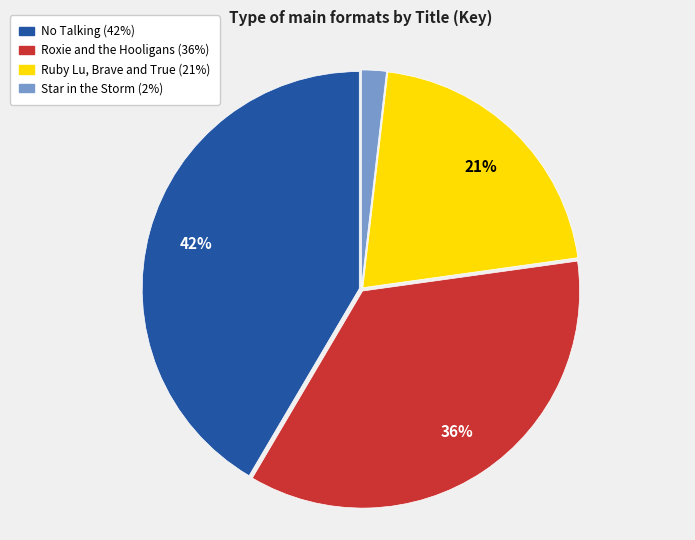

Combined, do Star in the Storm and Ruby Lu, Brave and True account for over 50%?

No